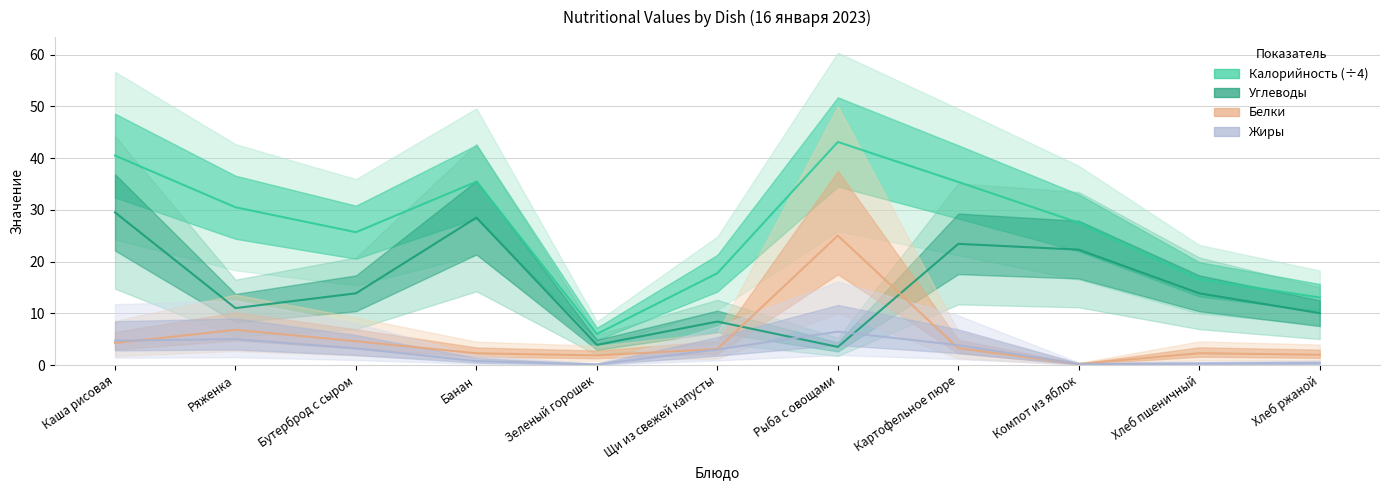

What is the label of the 11th point from the left?

Хлеб ржаной